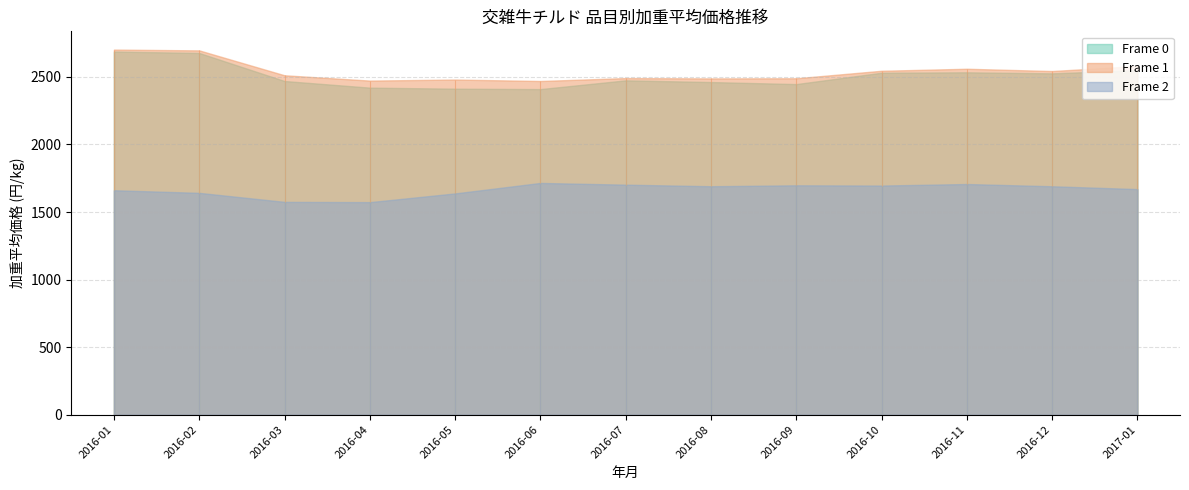

Reading left to right, list all the values displayed in this chart.

Frame 0 (うちもも加重平均): 2016-01=2688.0	2016-02=2677.1	2016-03=2469.7	2016-04=2420.6	2016-05=2412.9	2016-06=2409.9	2016-07=2474.5	2016-08=2462.0	2016-09=2446.9	2016-10=2530.9	2016-11=2534.1	2016-12=2526.3	2017-01=2549.9
Frame 1 (しんたま加重平均): 2016-01=2702.2	2016-02=2696.3	2016-03=2512.0	2016-04=2472.7	2016-05=2480.5	2016-06=2469.7	2016-07=2491.3	2016-08=2488.8	2016-09=2489.9	2016-10=2545.4	2016-11=2560.3	2016-12=2543.5	2017-01=2580.4
Frame 2 (ともばら加重平均): 2016-01=1661.1	2016-02=1641.7	2016-03=1575.0	2016-04=1573.1	2016-05=1637.6	2016-06=1715.1	2016-07=1702.4	2016-08=1690.7	2016-09=1697.6	2016-10=1695.8	2016-11=1707.2	2016-12=1690.5	2017-01=1669.6